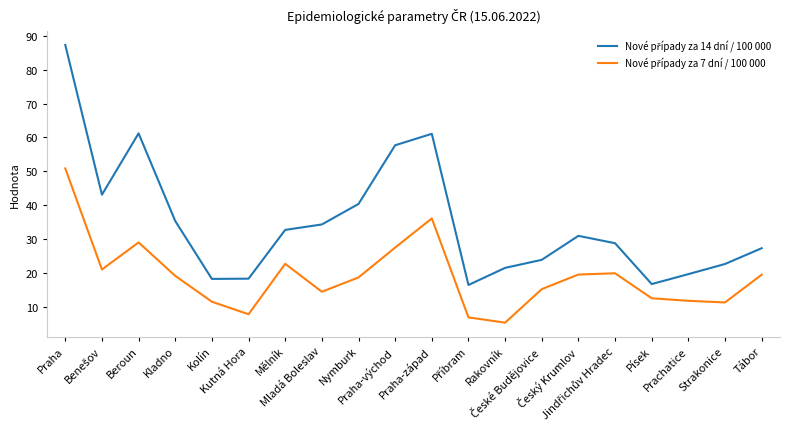

True or false: Nové případy za 14 dní / 100 000 and Nové případy za 7 dní / 100 000 cross at least once.

False